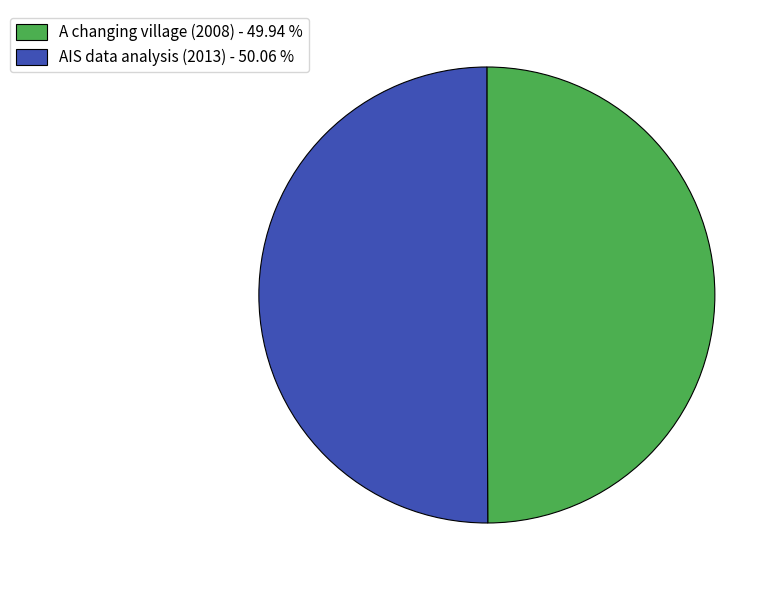

Is it true that A changing village (2008) is 50% of the pie?

True